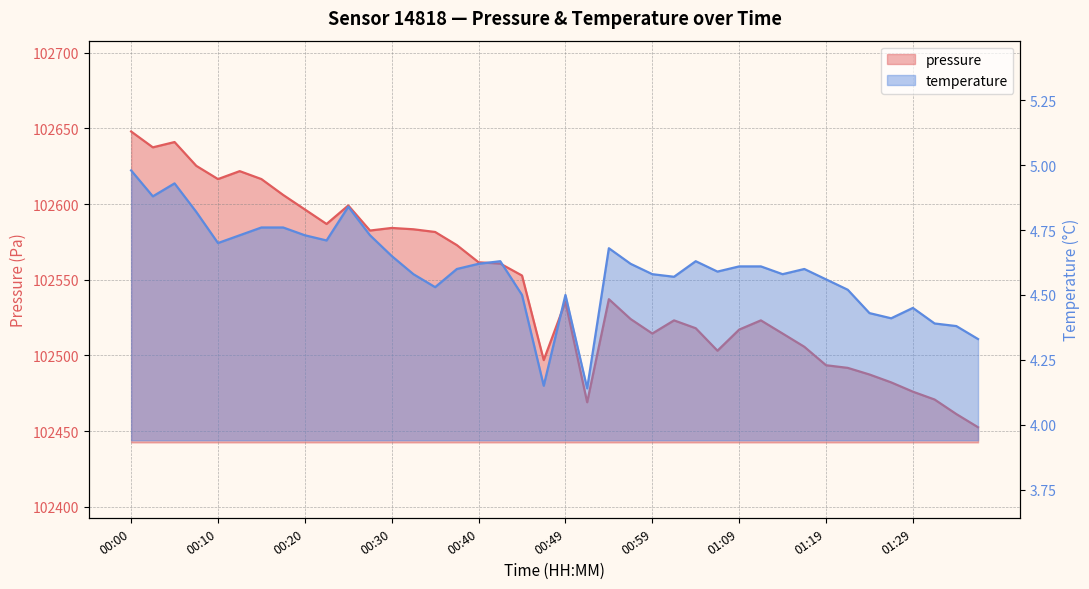

What is the maximum value shown in the chart?

102647.9